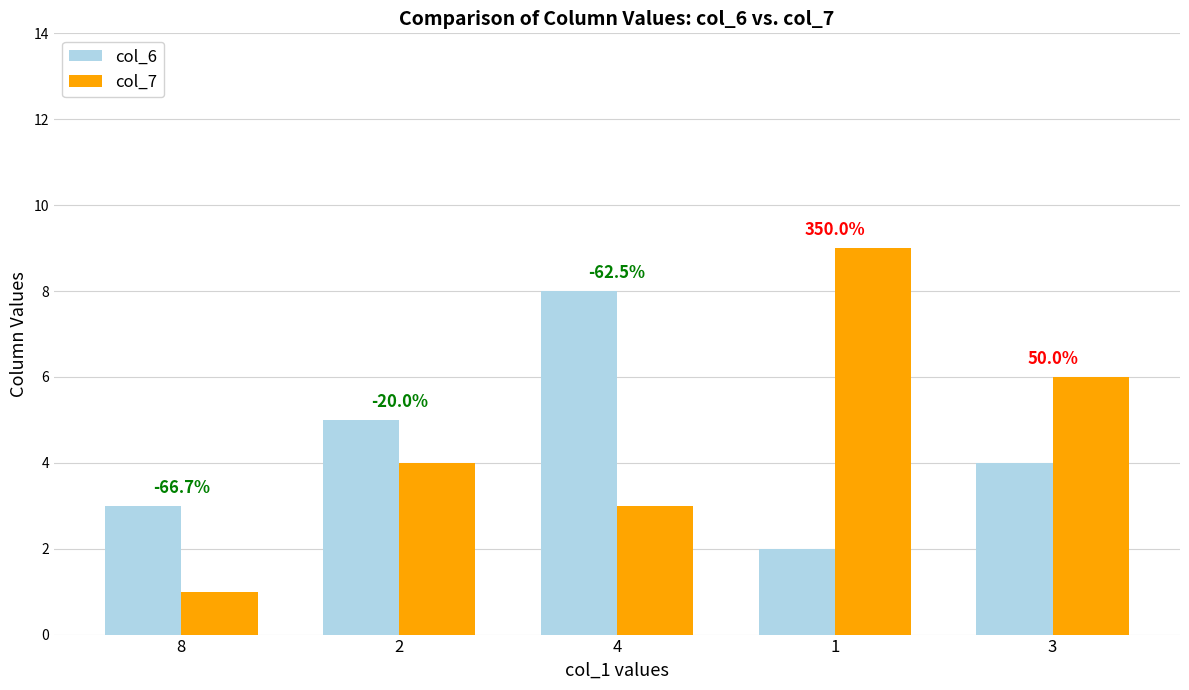

What are all the series names shown in the legend?

col_6, col_7